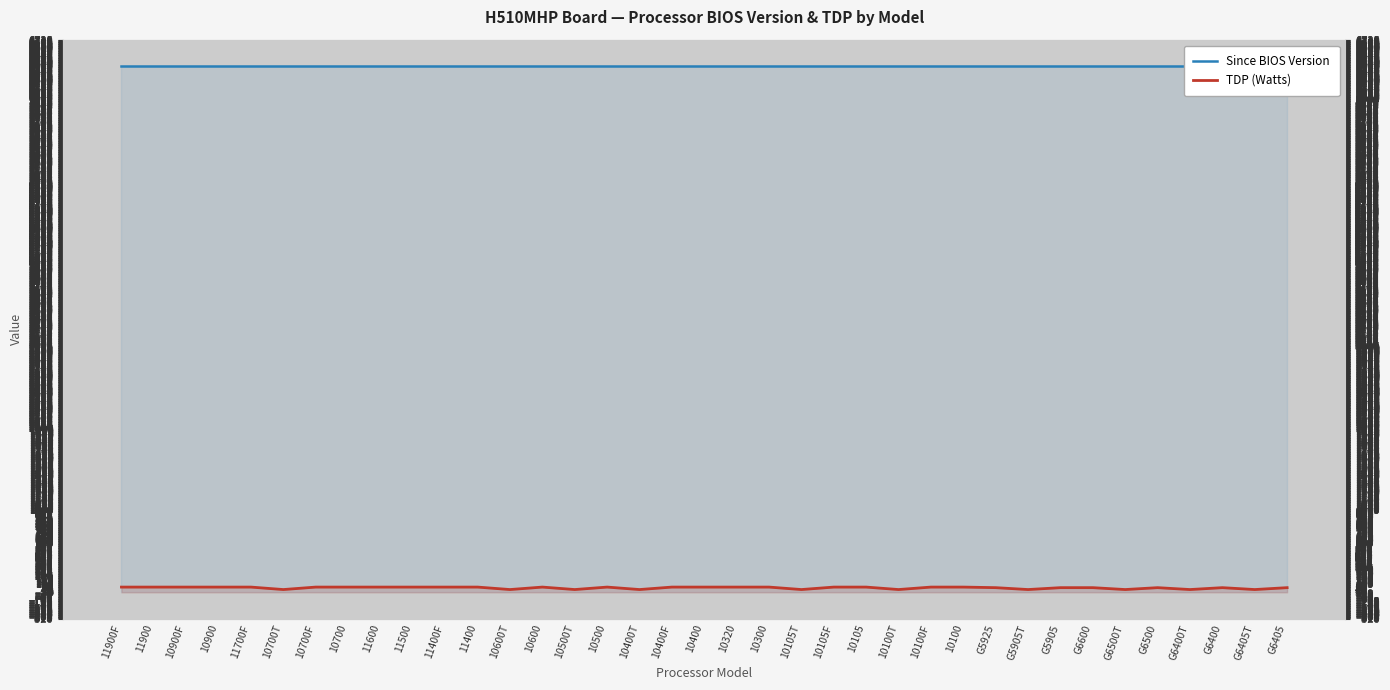

At 10100, list the series in order from smallest to largest.

TDP (Watts), Since BIOS Version